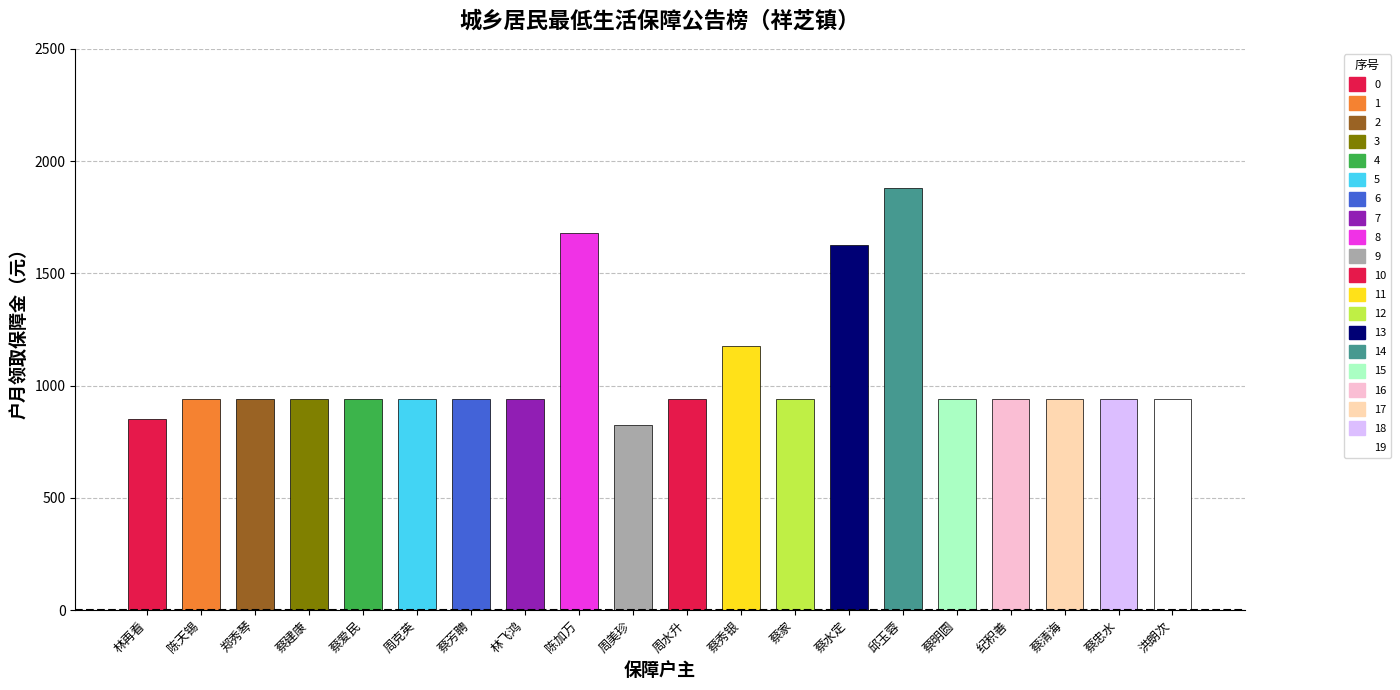

What is the difference between the second highest and second lowest values?

830